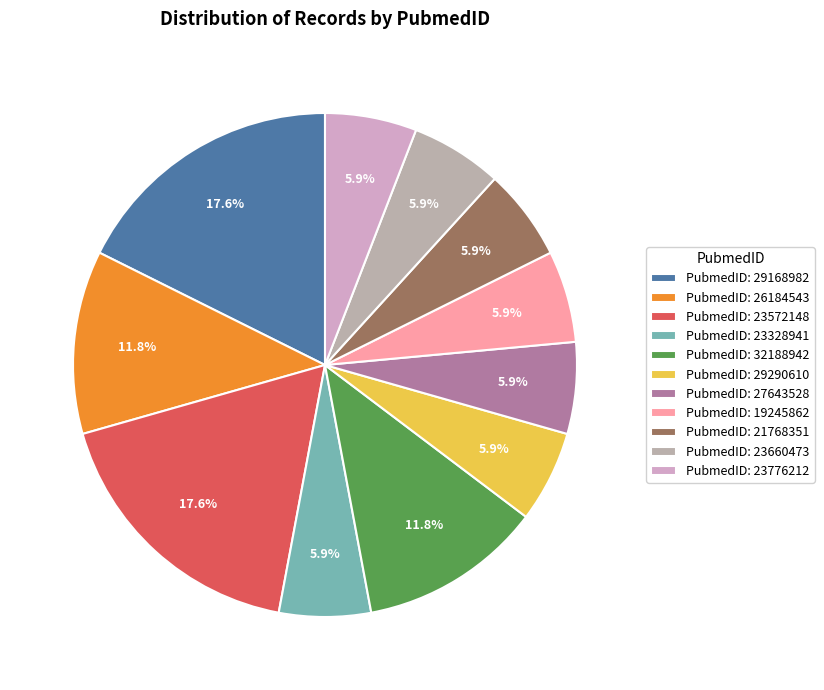

How many slices are in this pie chart?

11